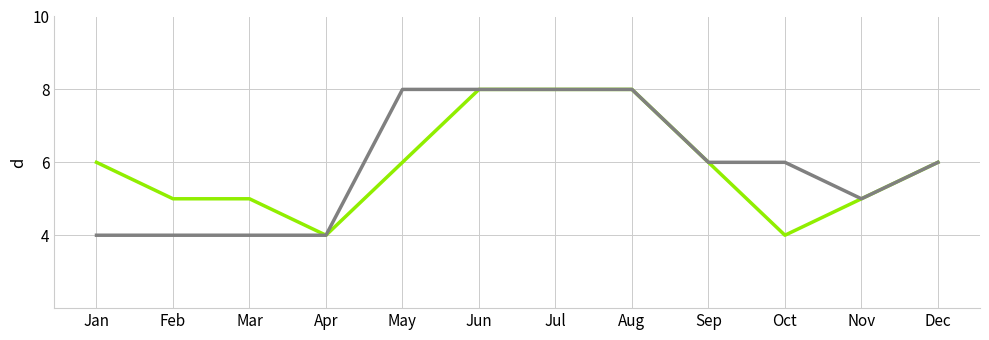

What is the minimum value shown in the chart?

4